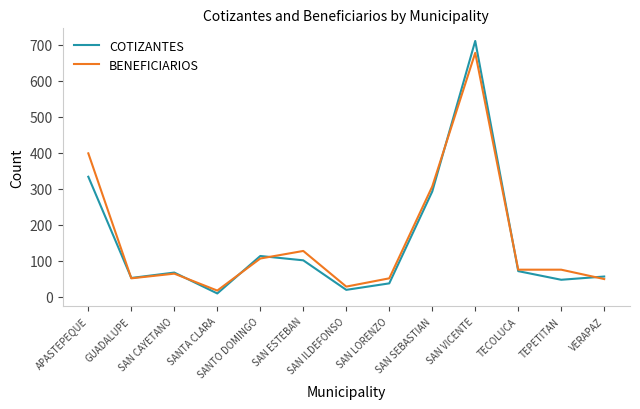

What is the maximum value shown in the chart?

710